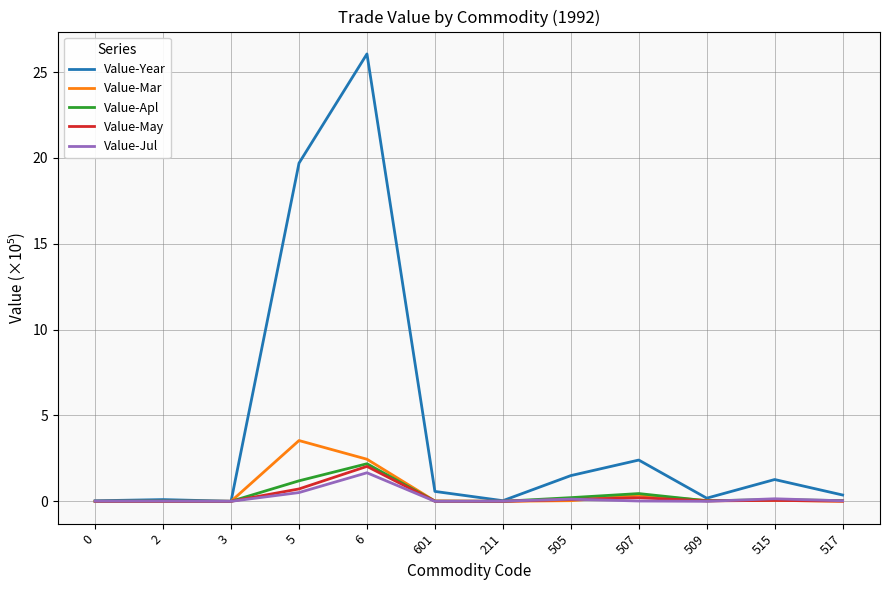

At which category is the sum across all series the highest?

6